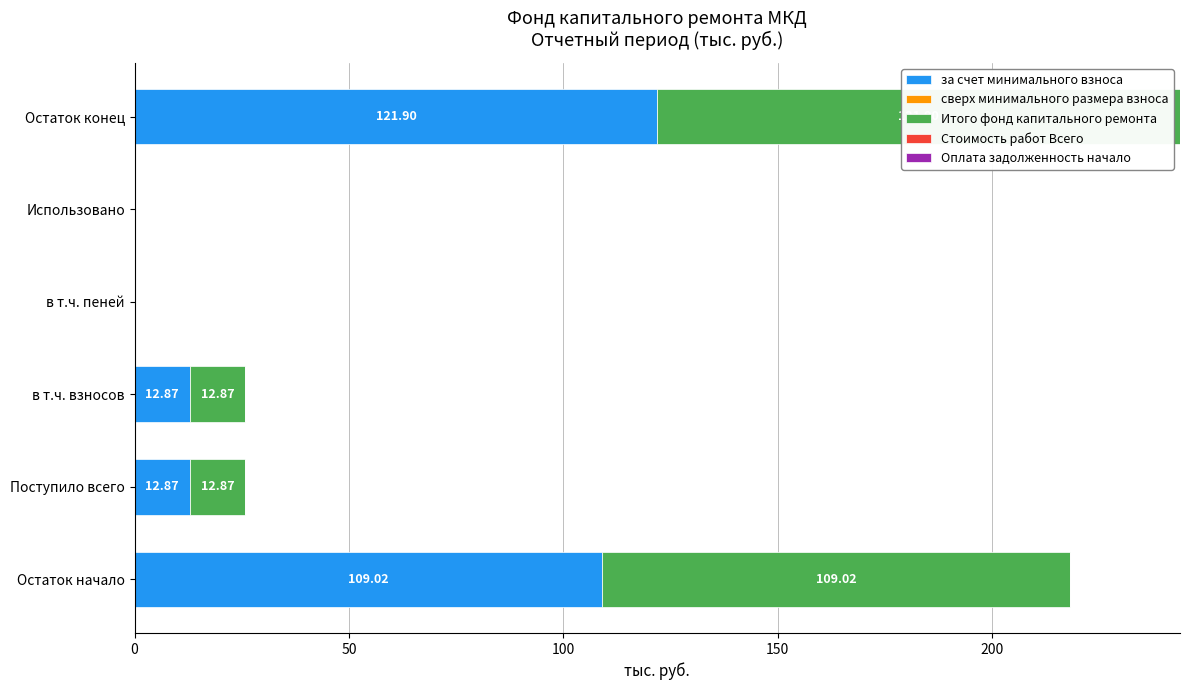

Count the number of data series in this chart.

2